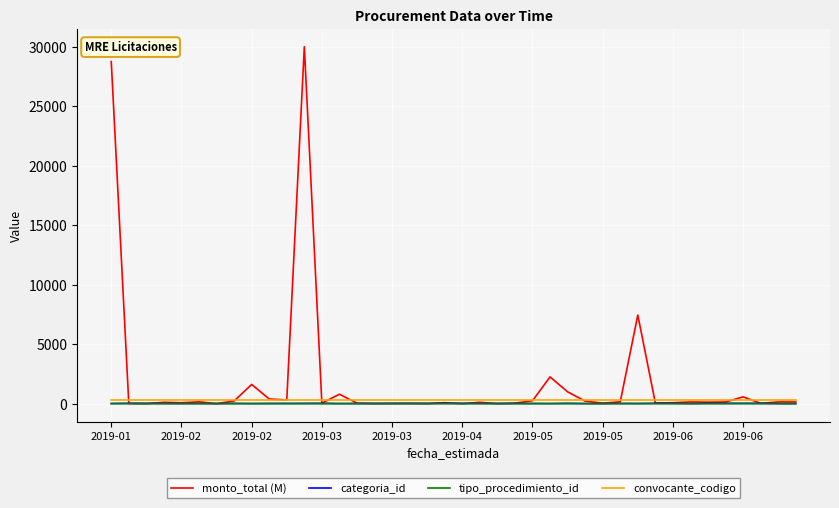

Which series has the widest spread of values?

monto_total (M)